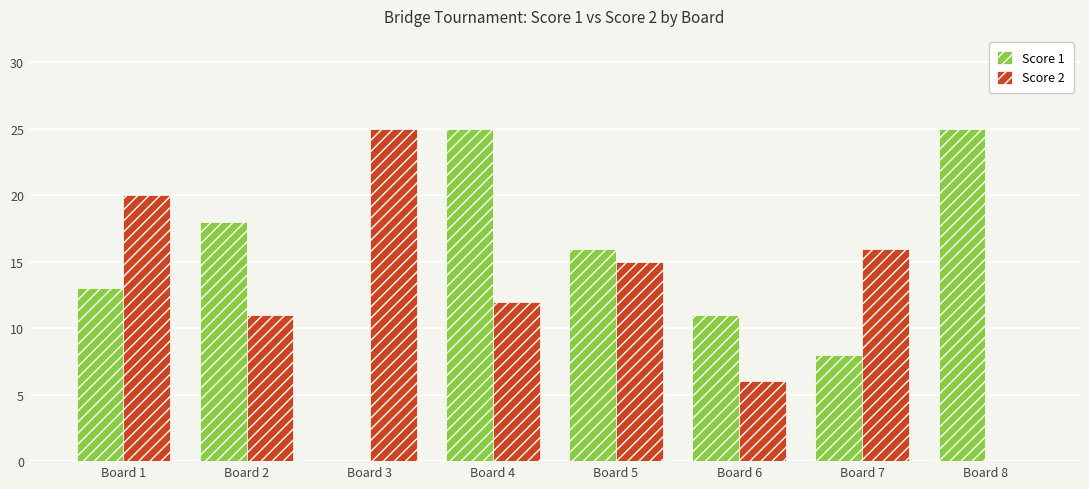

True or false: Score 1 has a value of 38 at Board 4.

False